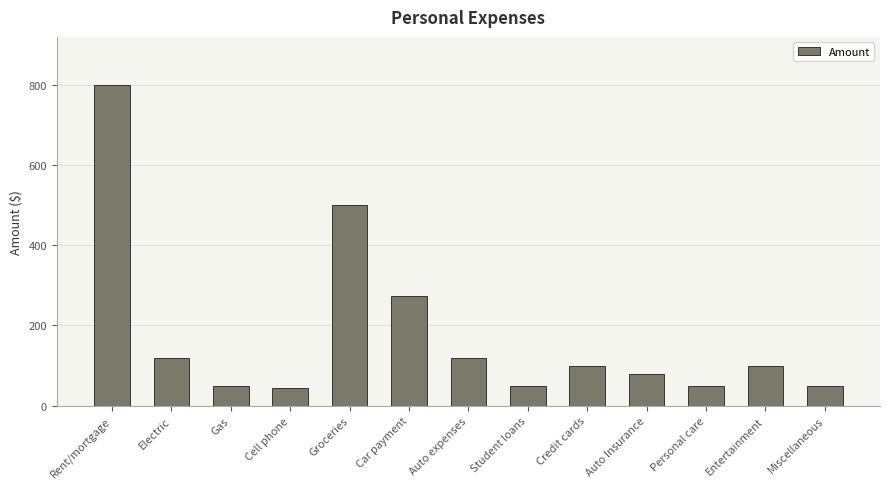

What is the label of the 5th bar from the right?

Credit cards